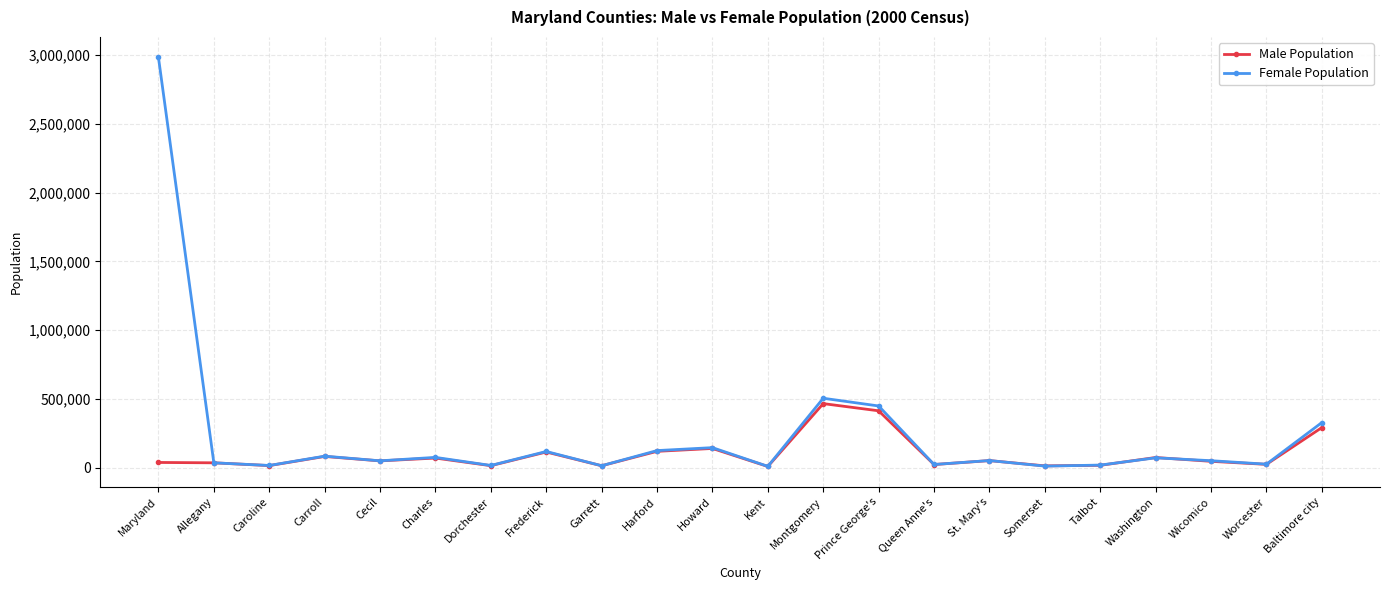

What are all the series names shown in the legend?

Male Population, Female Population